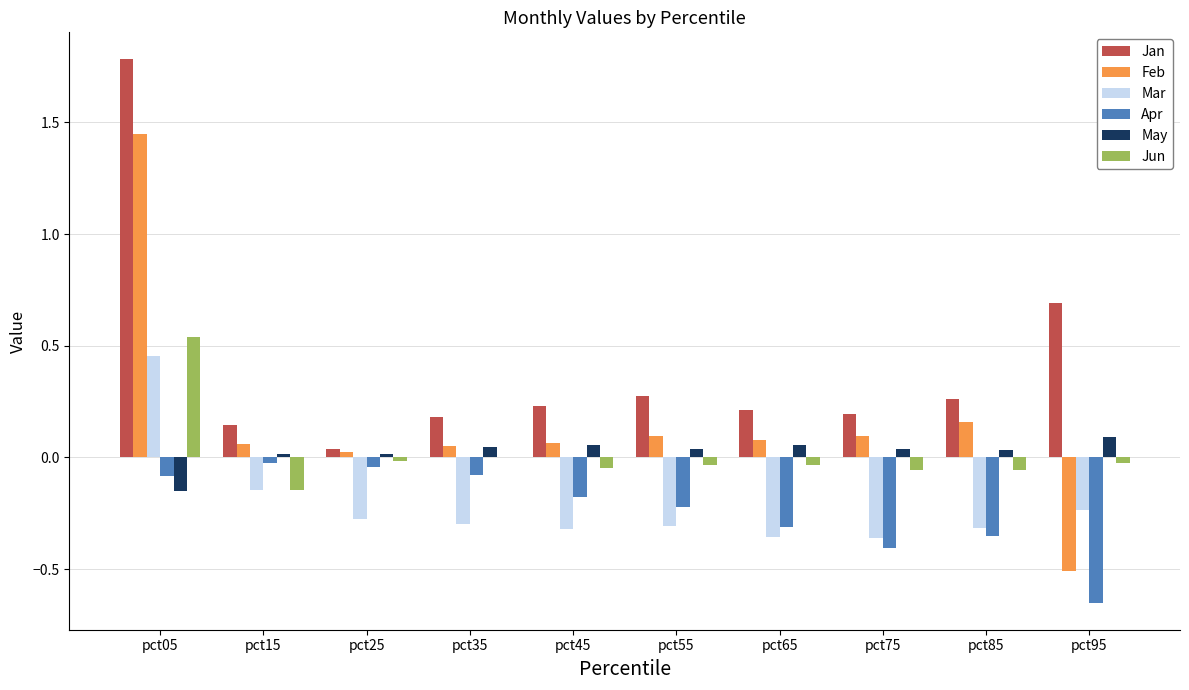

True or false: Apr has a value of -0.3 at pct45.

False